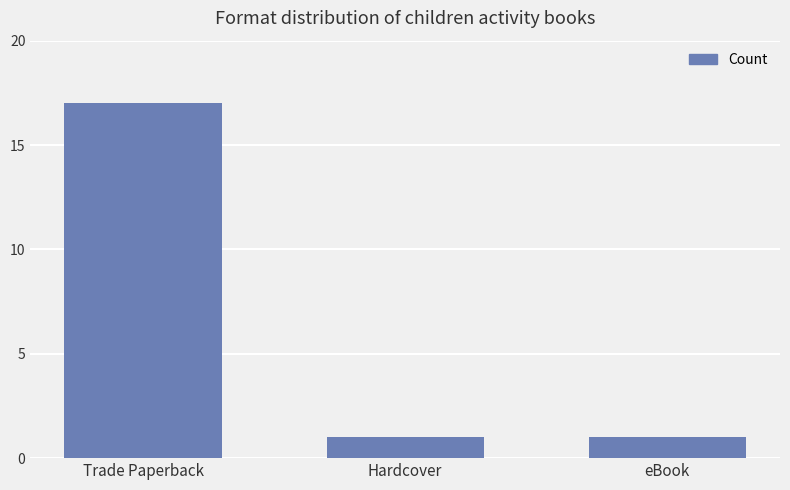

What is the change in value from Trade Paperback to Hardcover?

-16